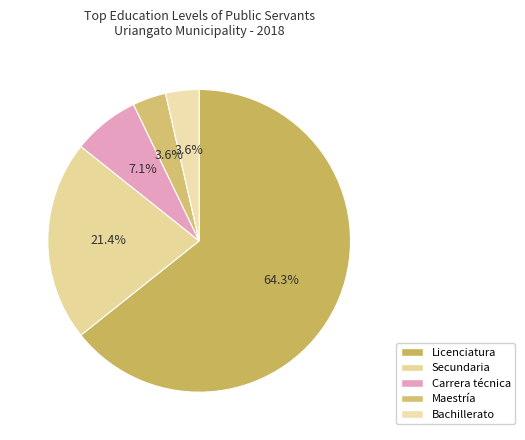

What percentage is the Carrera técnica slice, to the nearest percent?

7%